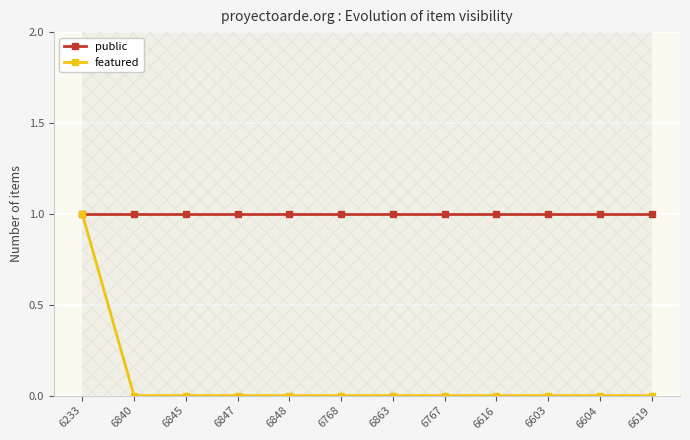

Rank the series at 6863 from highest to lowest value.

public, featured